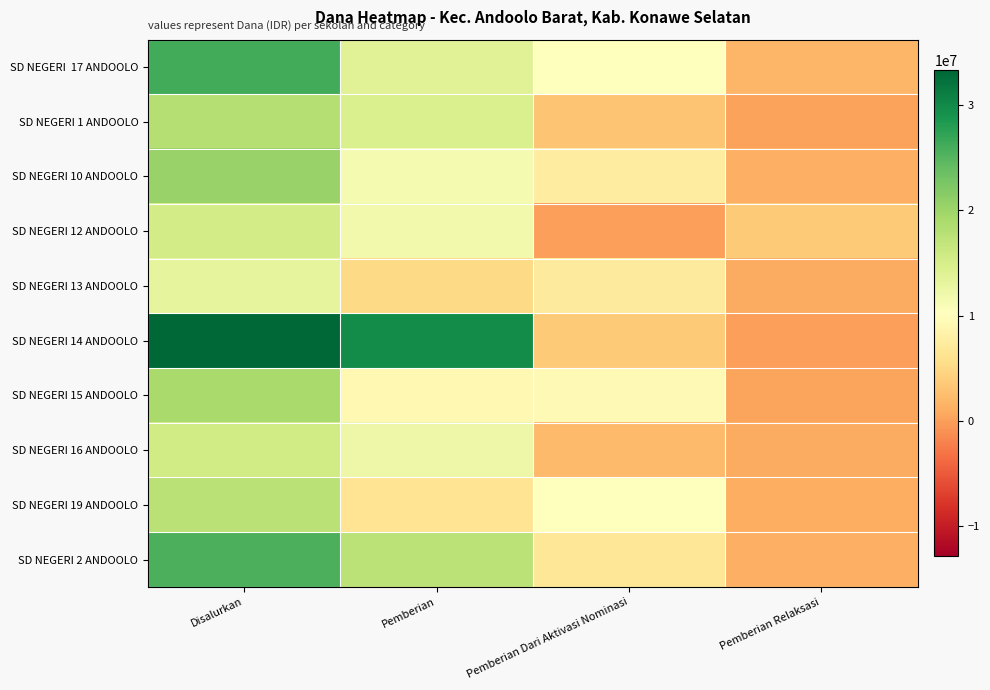

At which category is the sum across all series the highest?

Disalurkan